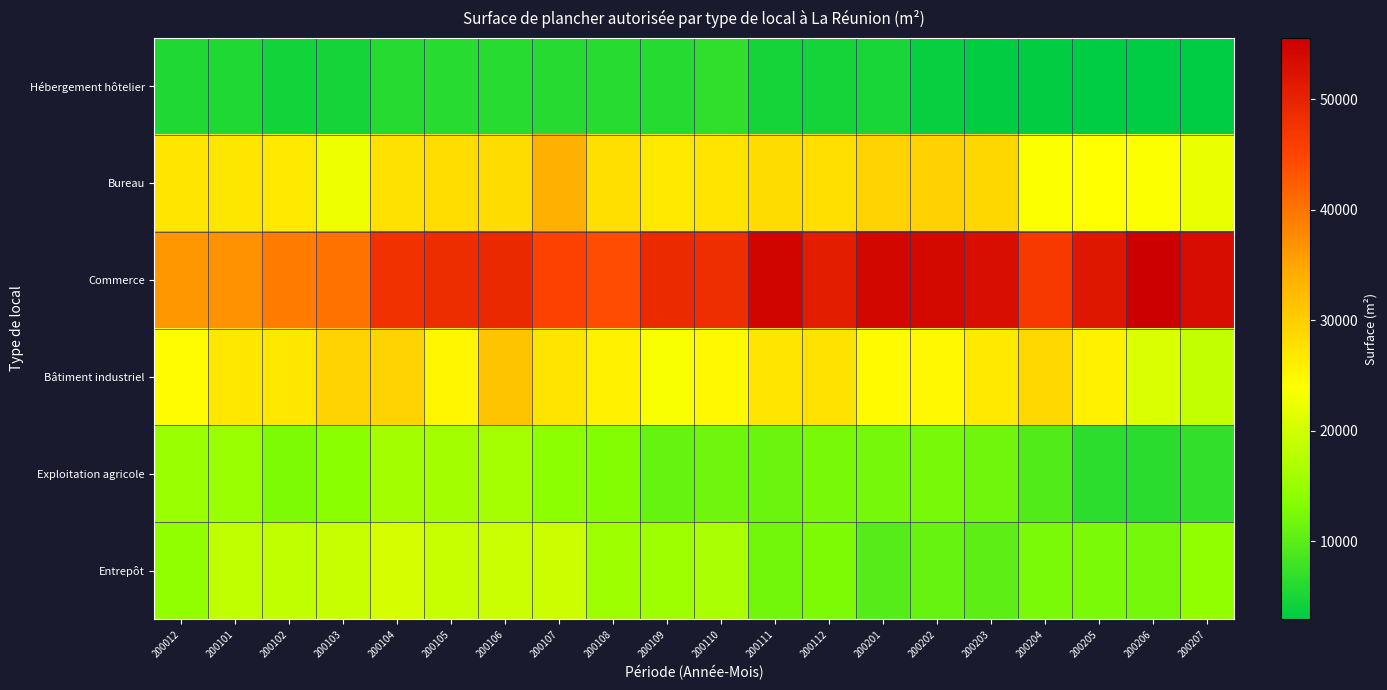

What is the maximum value shown in the chart?

55570